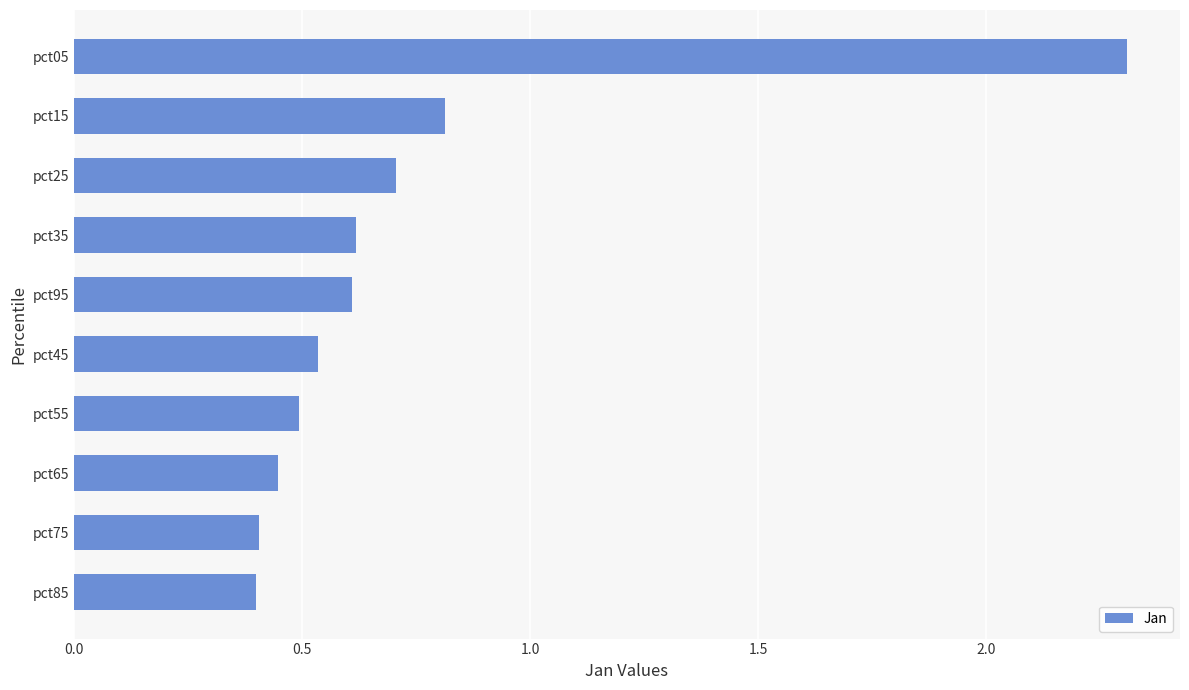

What is the average value?

0.7